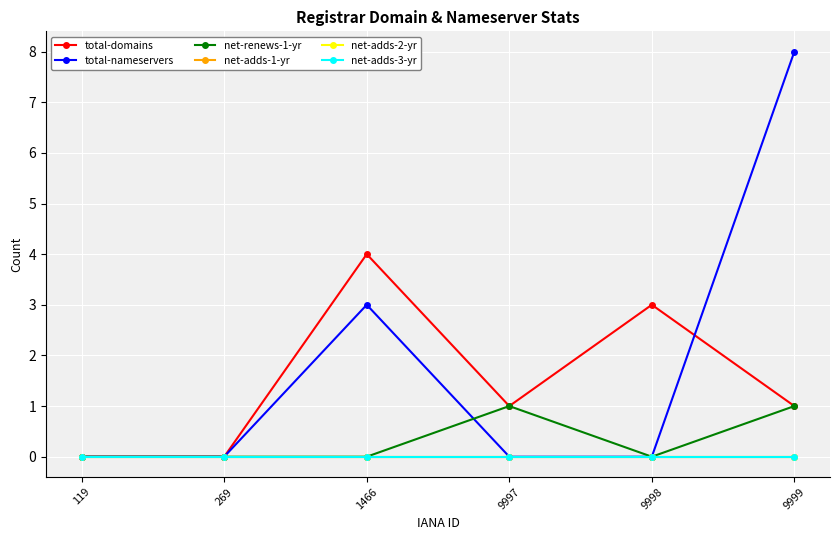

Is this an area chart (filled region under the line)?

No